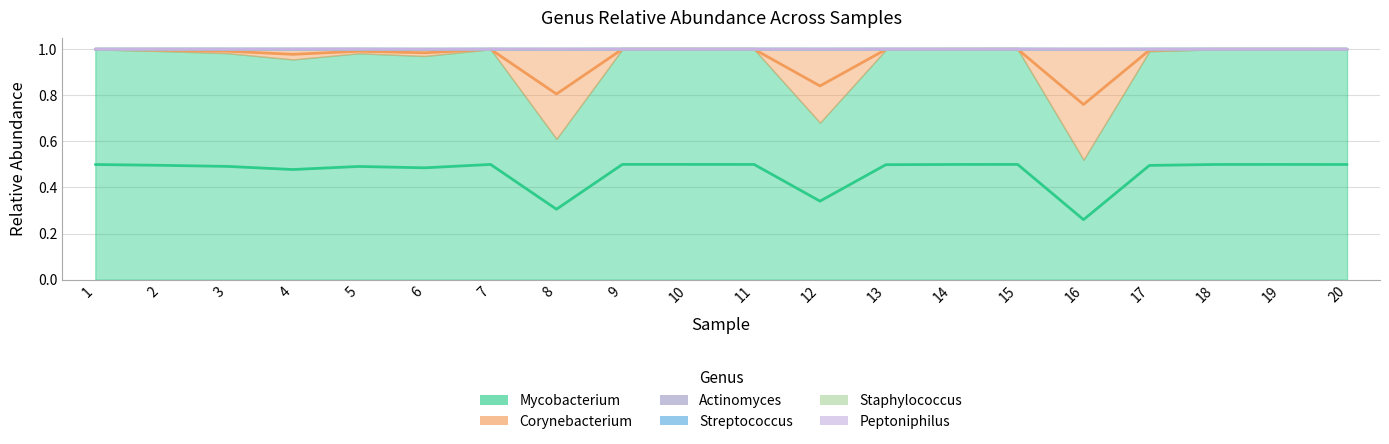

The Corynebacterium series shows 0.0 at 17. True or false?

True